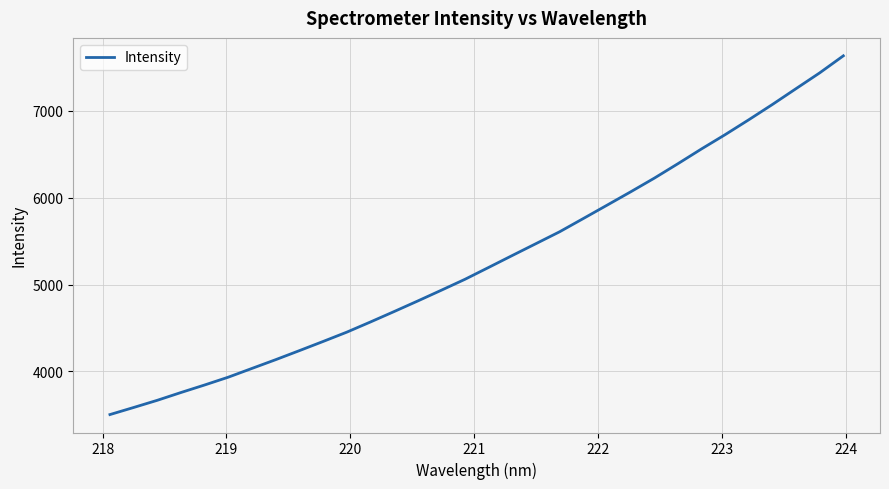

True or false: the data has more than 1 interior local peaks.

False